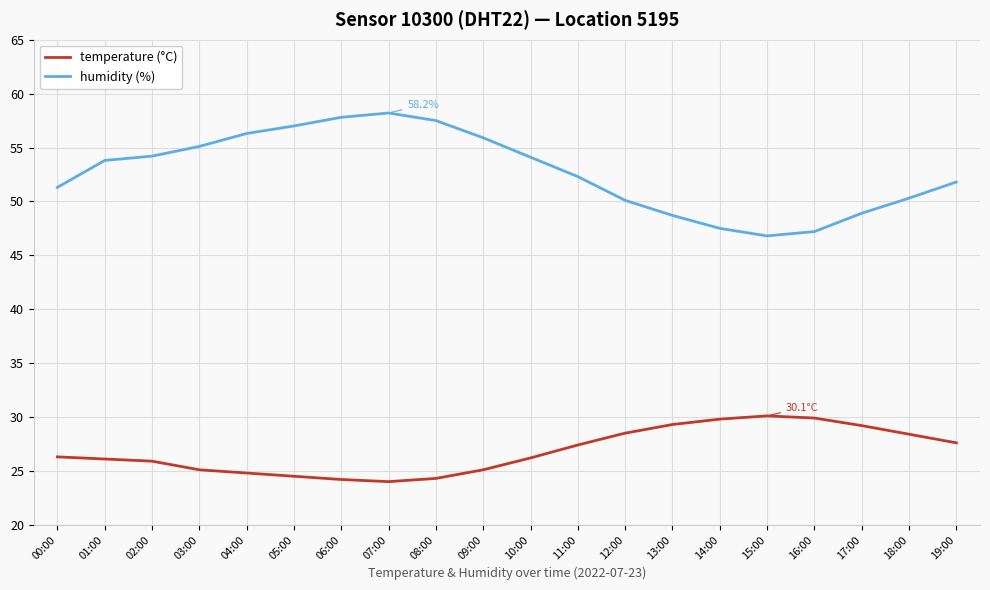

Which series has the largest total across all categories?

humidity (%)